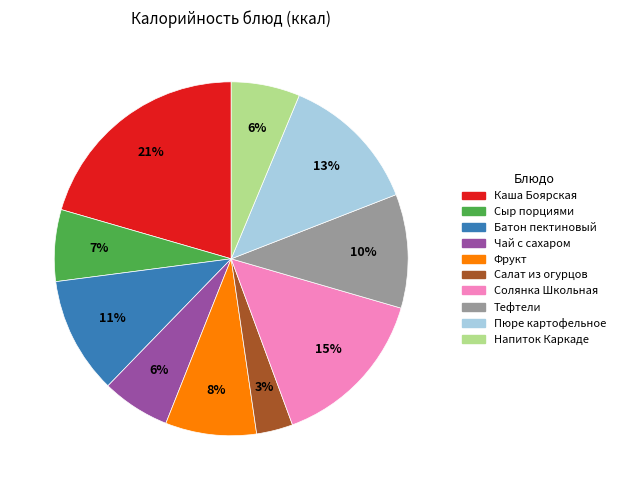

How many segments does this pie chart have?

10